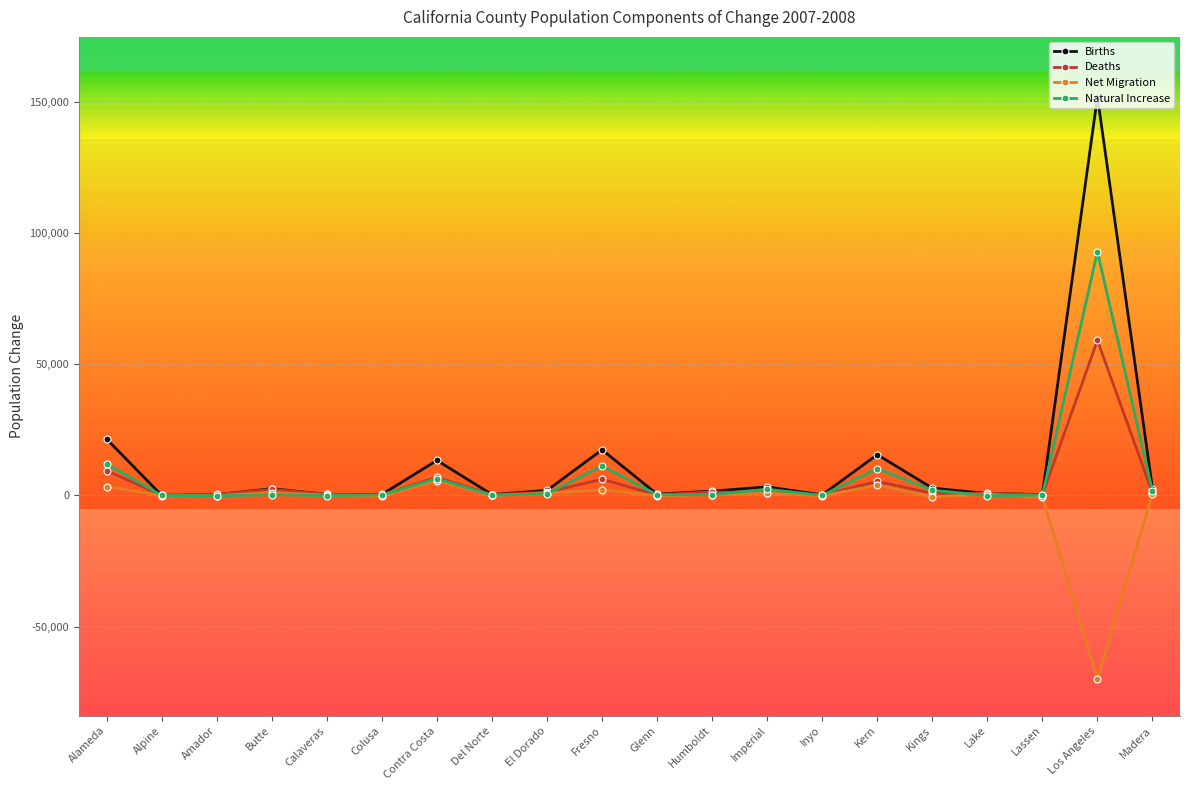

Rank the series by their maximum value, from lowest to highest.

Net Migration, Deaths, Natural Increase, Births